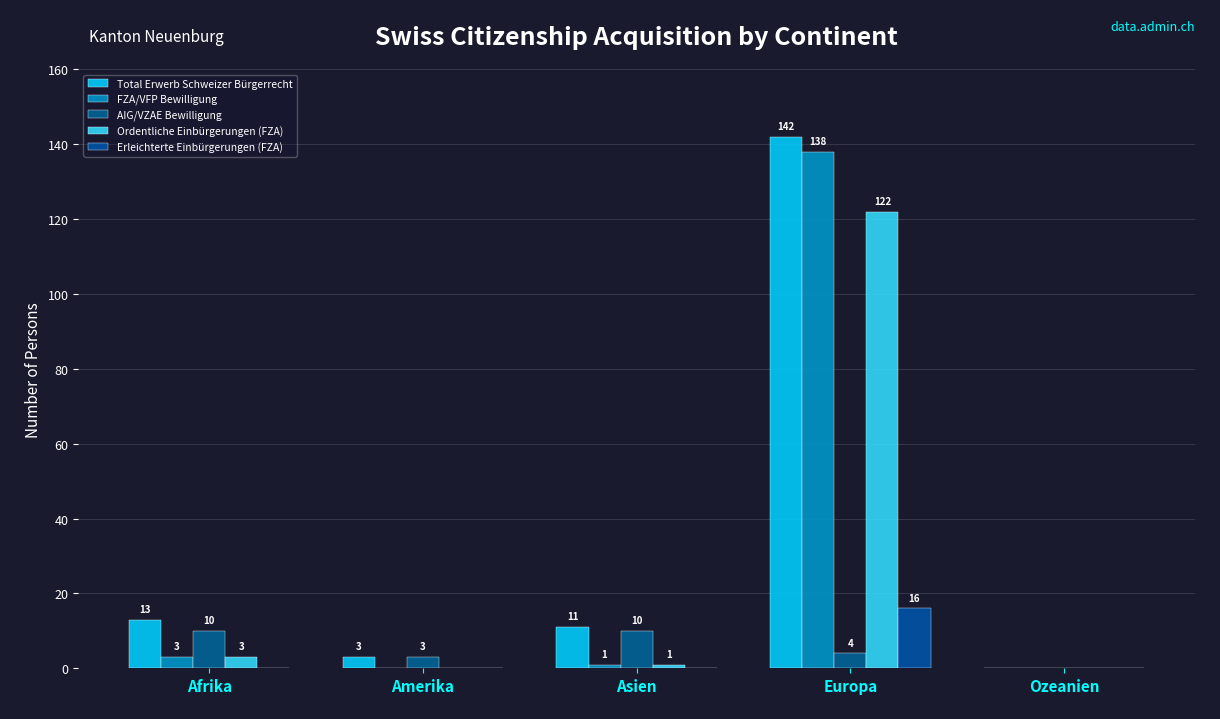

Does the chart contain stacked bars?

No